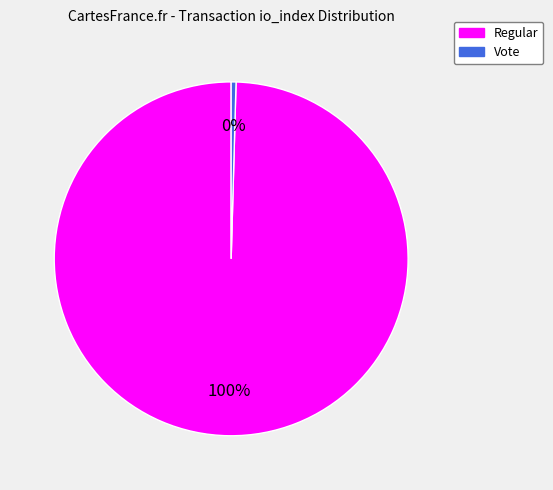

Is there a majority slice in this chart?

Yes